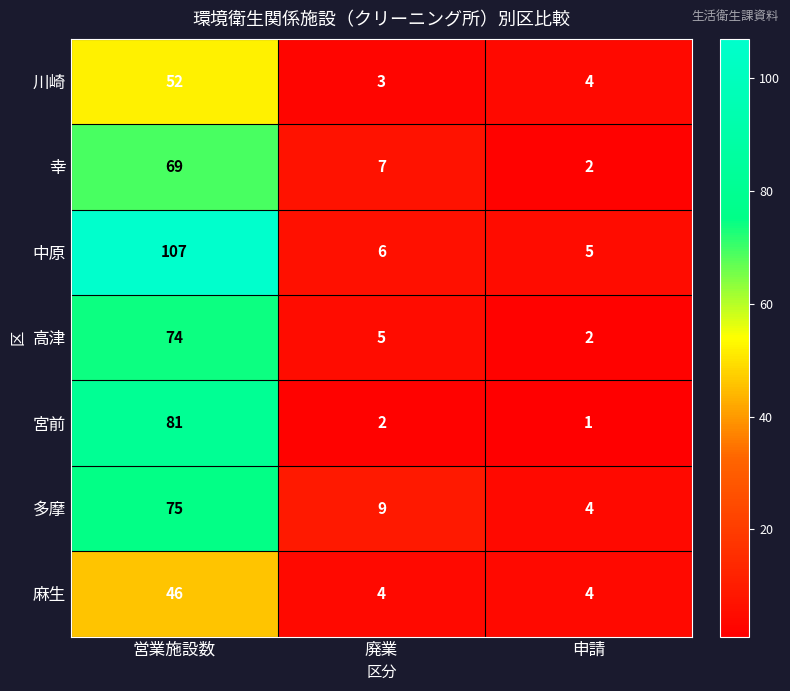

Which category has the highest value across all series?

営業施設数